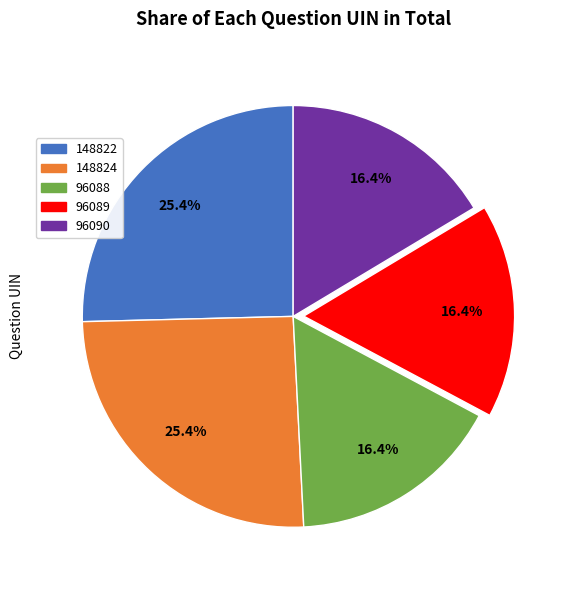

What is the ratio of the value at 148822 to the value at 96088?

1.5